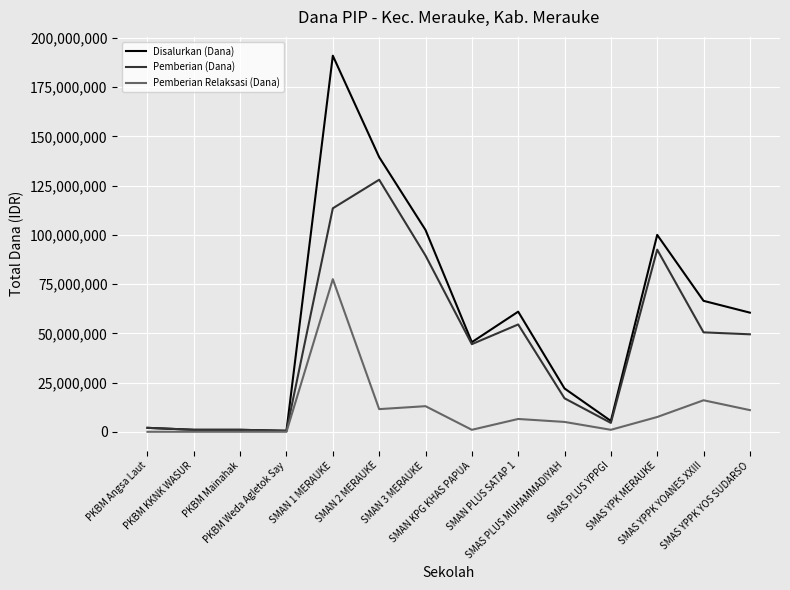

What is the greatest value displayed?

191000000